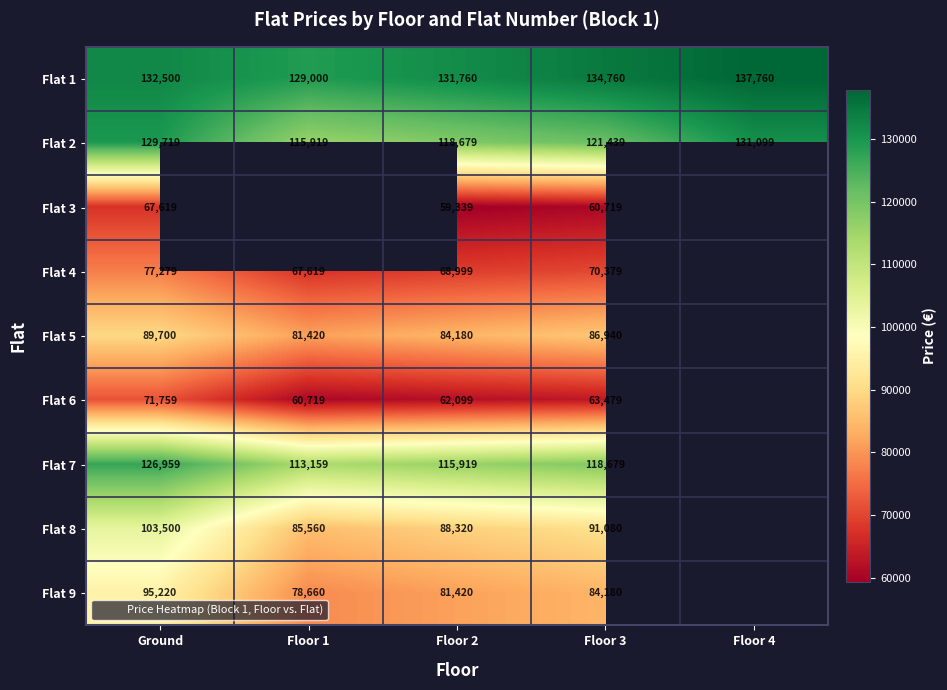

At which category is the sum across all series the highest?

Ground